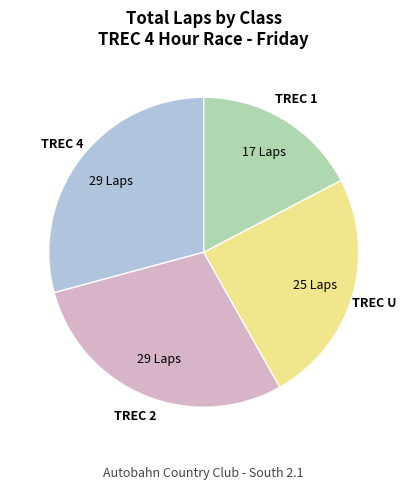

Is there a majority slice in this chart?

No